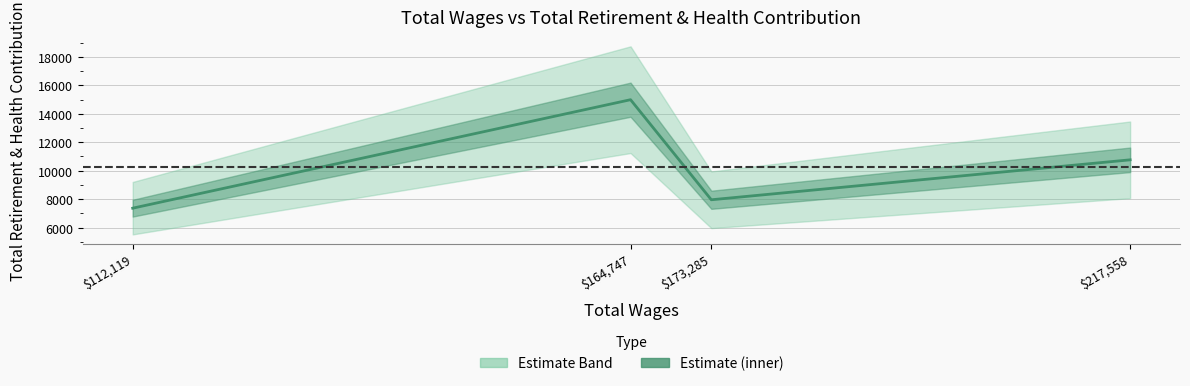

True or false: the data has more than 2 interior local peaks.

False